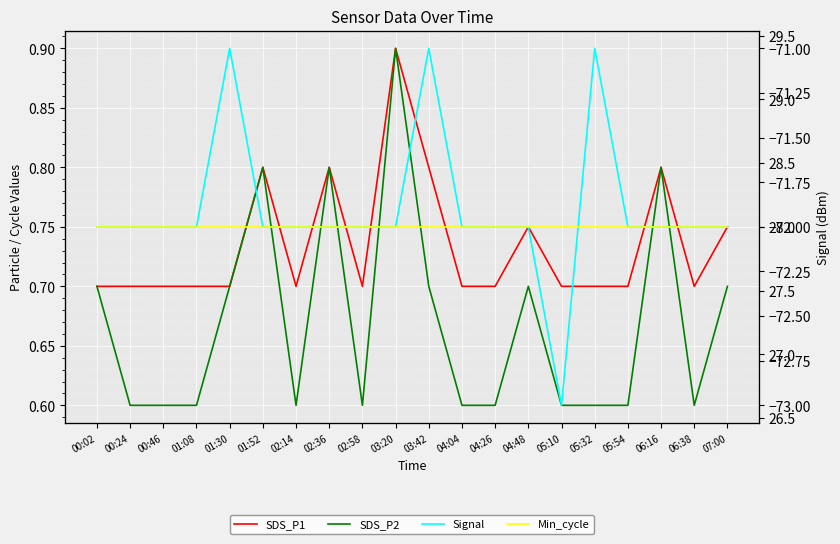

What are all the series names shown in the legend?

SDS_P1, SDS_P2, Signal, Min_cycle